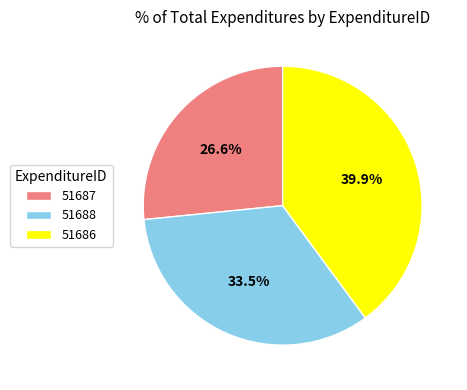

To the nearest percent, what is the difference between the 51687 and 51688 slice percentages?

7%